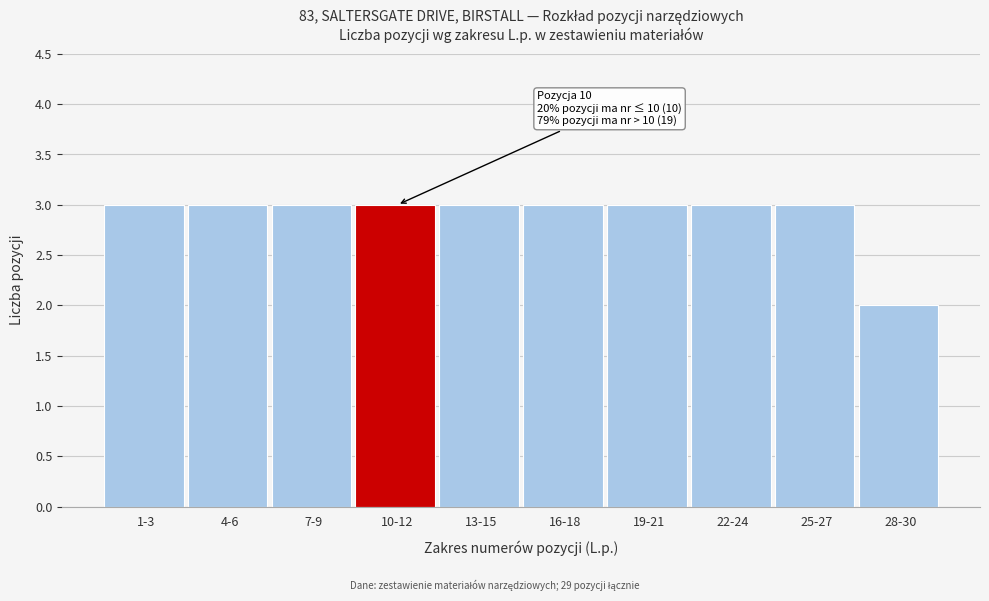

Reading right to left, extract all data points from this chart.

2	3	3	3	3	3	3	3	3	3